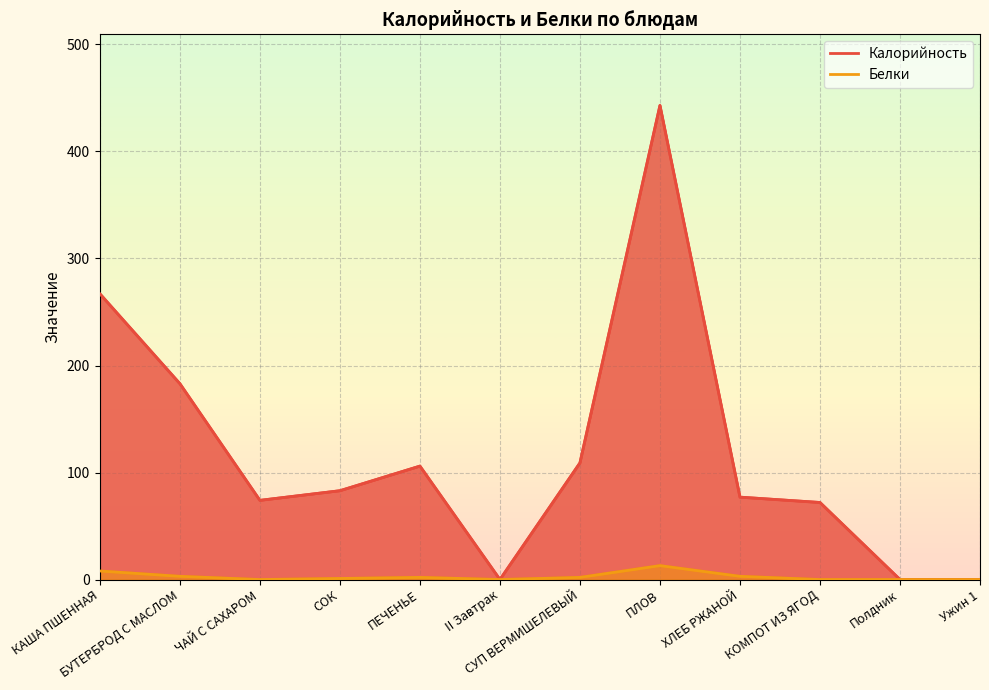

List the series in order of their overall mean, lowest first.

Белки, Калорийность